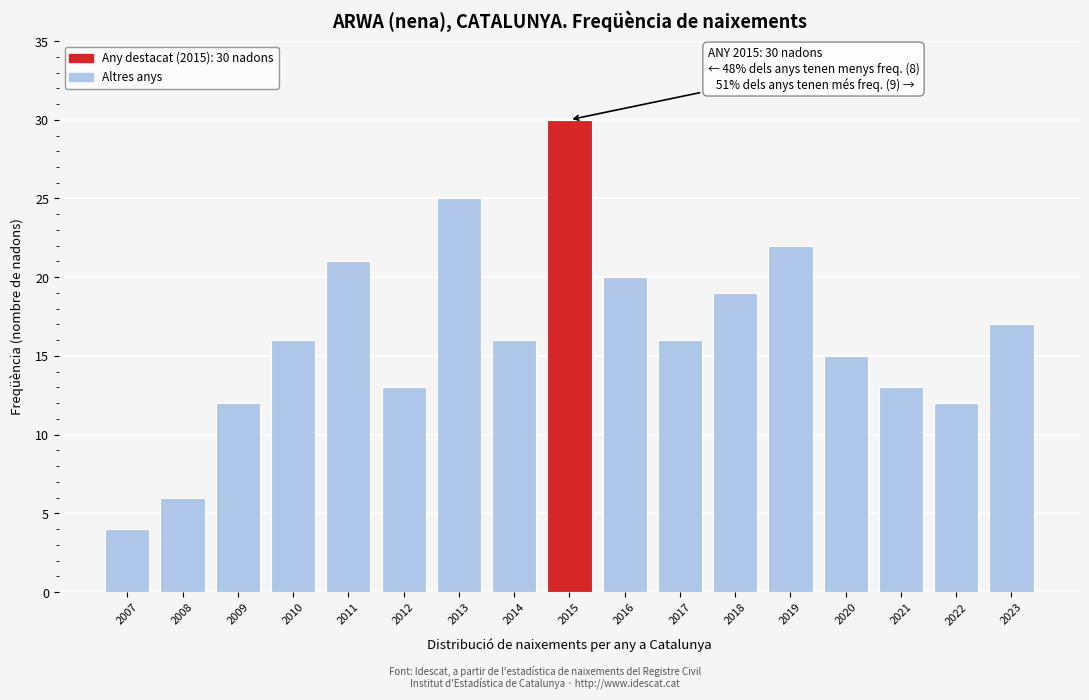

Reading right to left, list all the values displayed in this chart.

2023=17	2022=12	2021=13	2020=15	2019=22	2018=19	2017=16	2016=20	2015=30	2014=16	2013=25	2012=13	2011=21	2010=16	2009=12	2008=6	2007=4